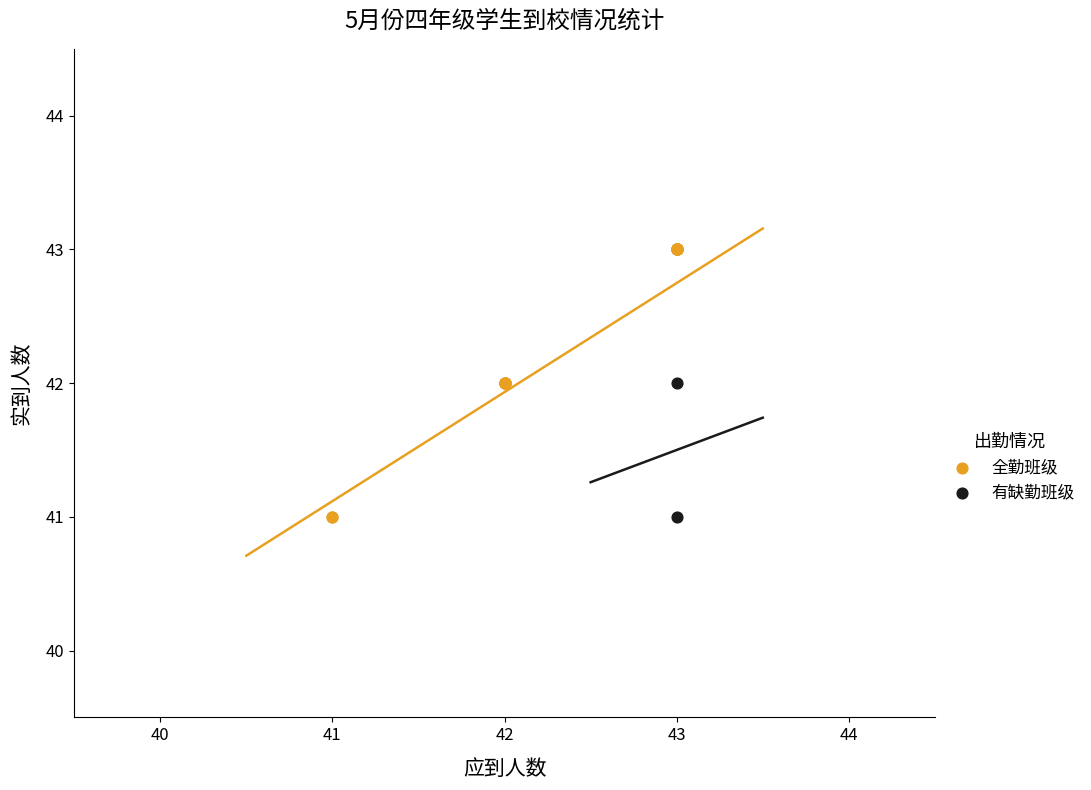

Which series reaches the maximum Y coordinate?

全勤班级